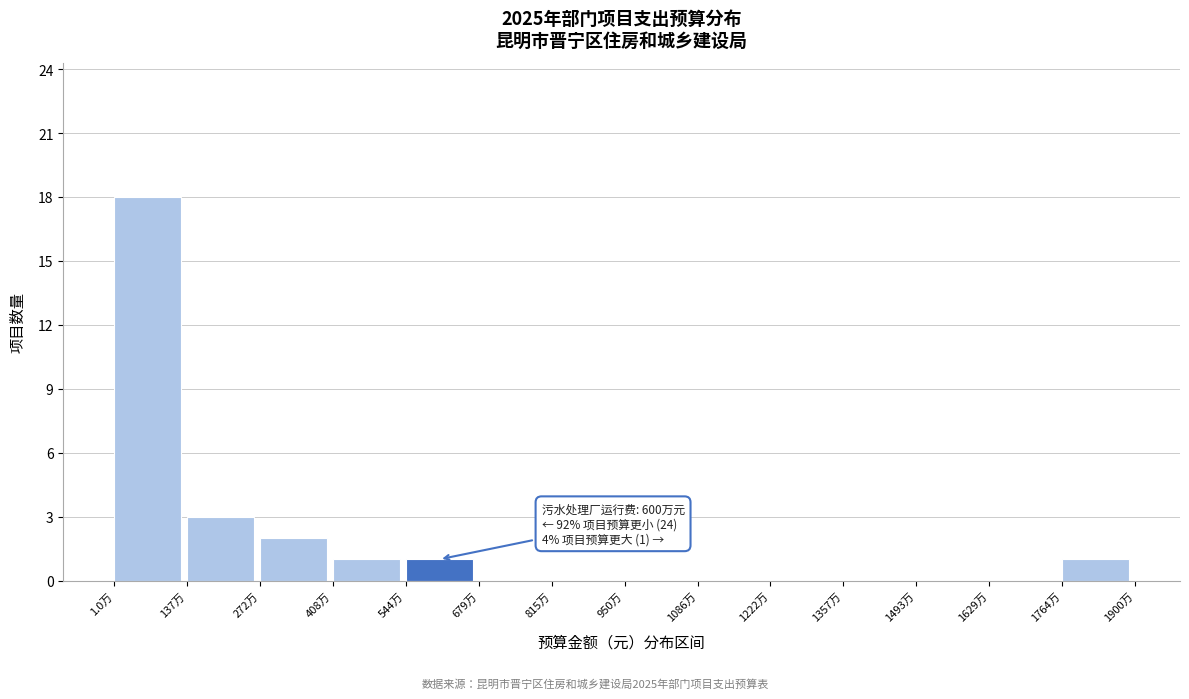

Reading right to left, transcribe all the data shown in this chart.

1764万=1	1629万=0	1493万=0	1357万=0	1222万=0	1086万=0	950万=0	815万=0	679万=0	544万=1	408万=1	272万=2	137万=3	1.0万=18